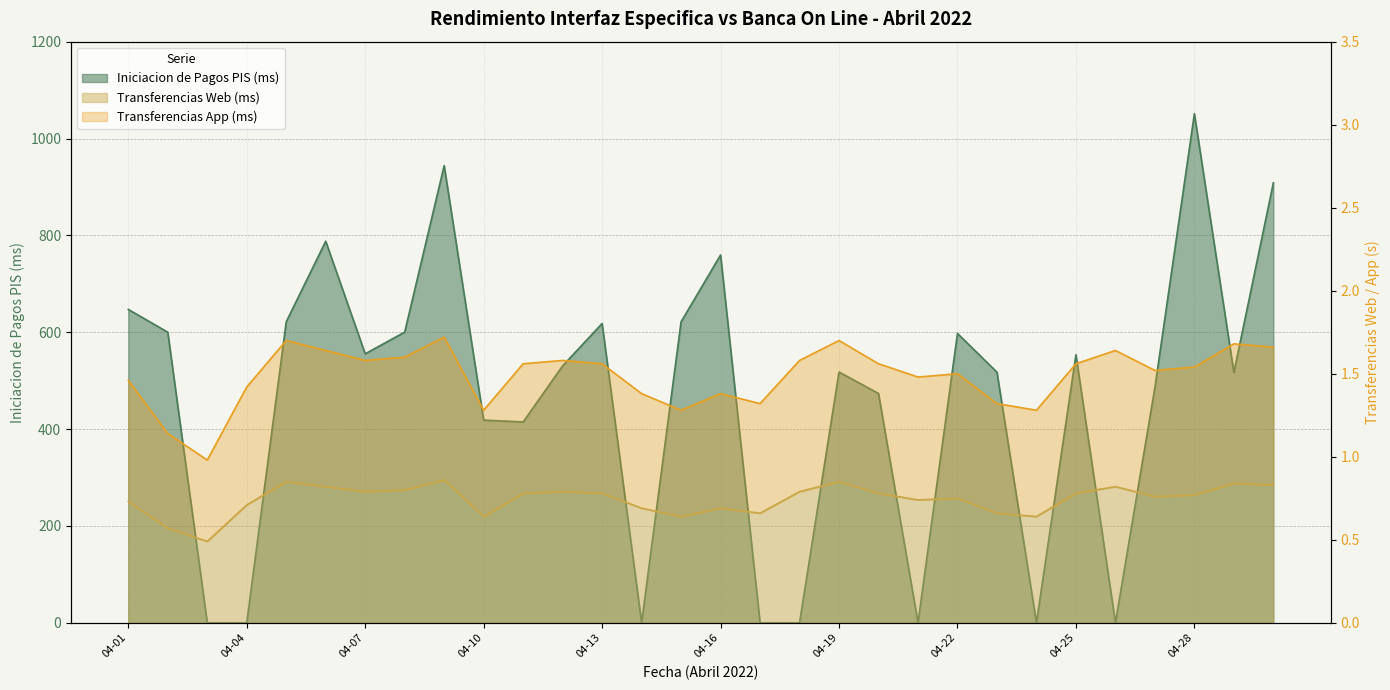

List the labels in order of Transferencias App (ms) value, largest first.

2022-04-09, 2022-04-05, 2022-04-19, 2022-04-29, 2022-04-30, 2022-04-06, 2022-04-26, 2022-04-08, 2022-04-07, 2022-04-12, 2022-04-18, 2022-04-11, 2022-04-13, 2022-04-20, 2022-04-25, 2022-04-28, 2022-04-27, 2022-04-22, 2022-04-21, 2022-04-01, 2022-04-04, 2022-04-14, 2022-04-16, 2022-04-17, 2022-04-23, 2022-04-10, 2022-04-15, 2022-04-24, 2022-04-02, 2022-04-03